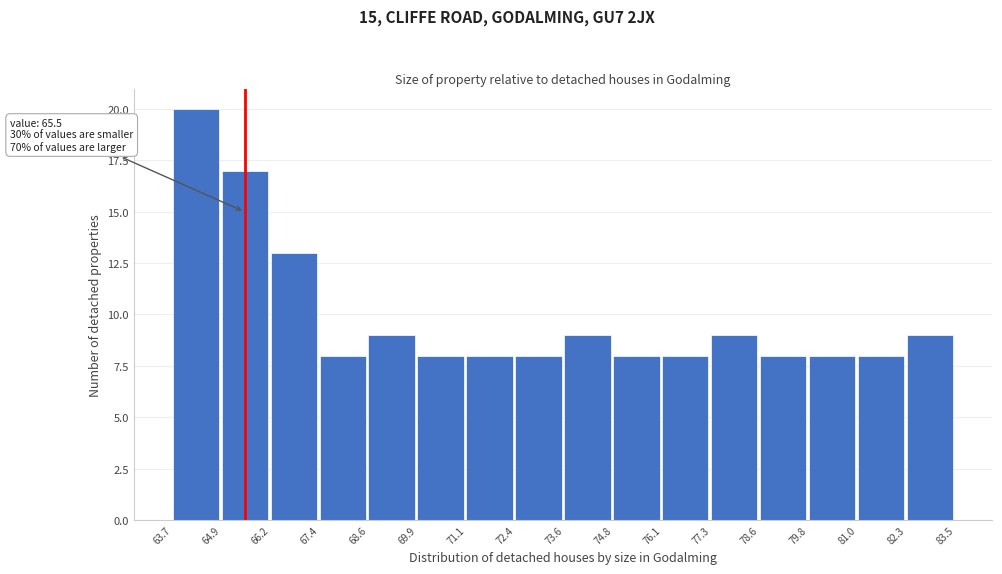

Which range on the x-axis has the tallest bar?

63.7 to 64.9